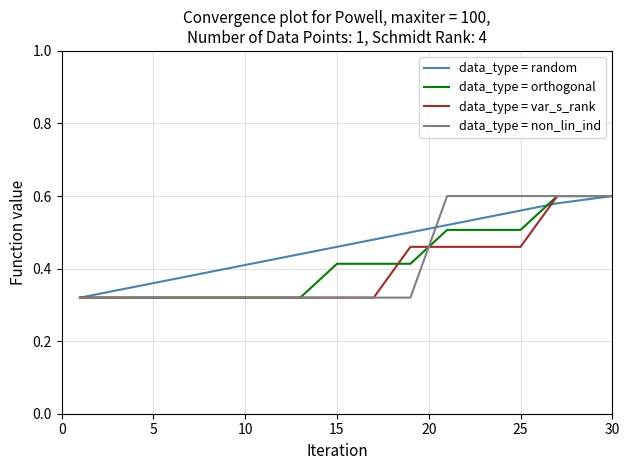

Which series has the largest total across all categories?

data_type = random